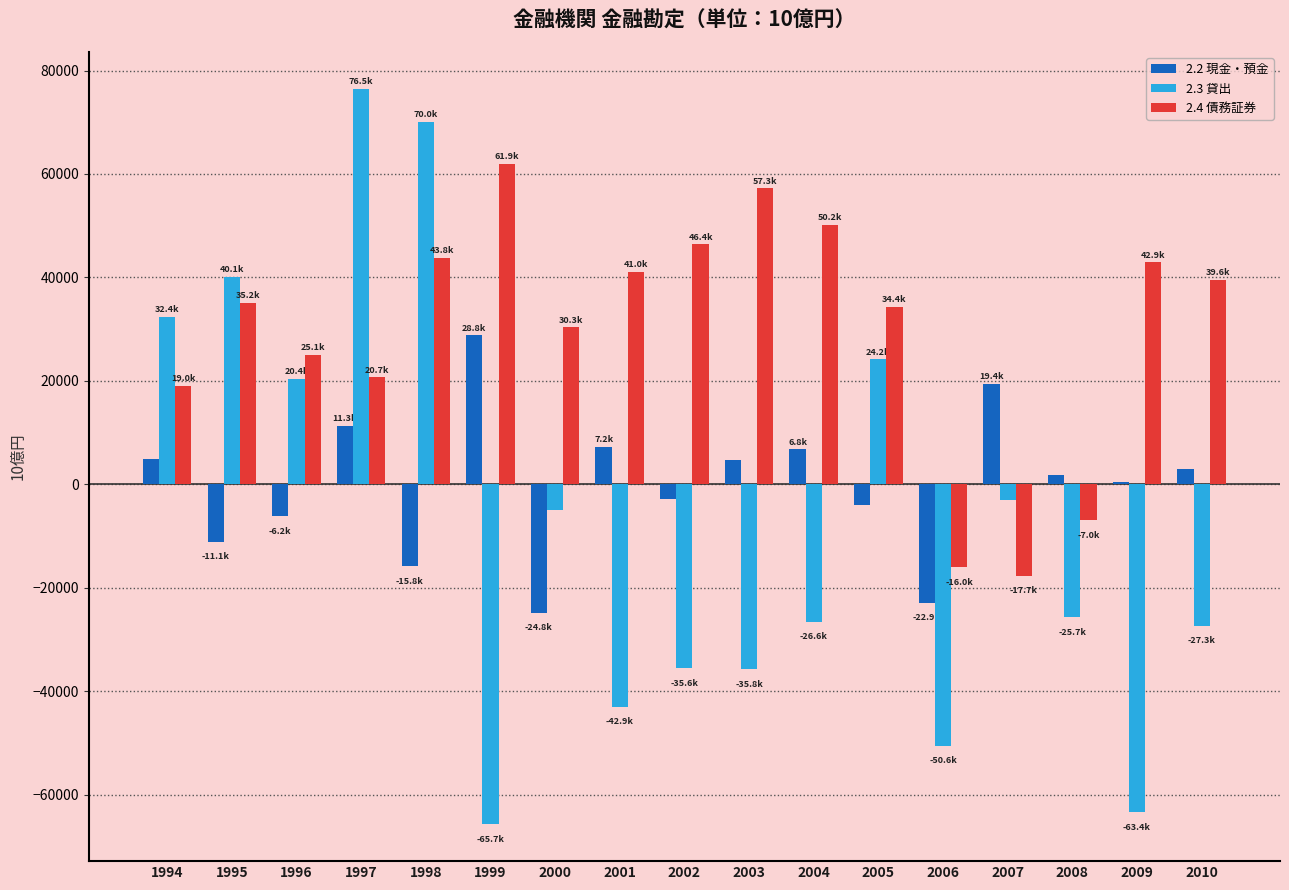

What is the greatest value displayed?

76474.7